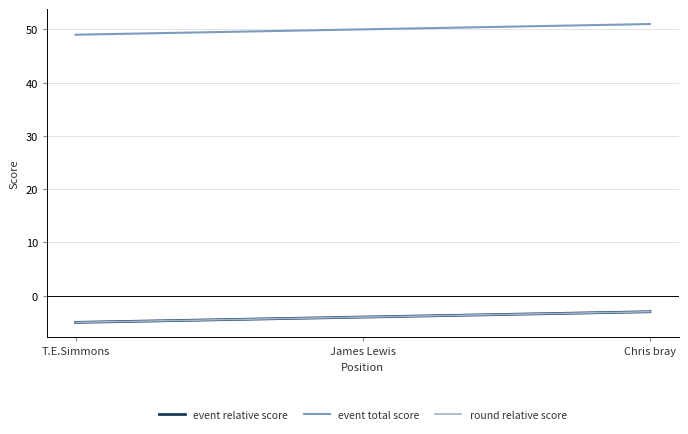

Is the value of event total score at T.E.Simmons greater than the value of event relative score at Chris bray?

Yes